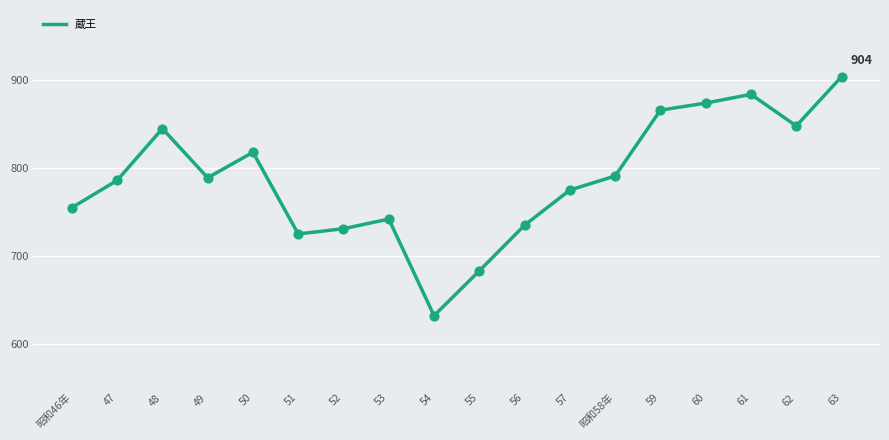

Between 49 and 62, which is larger?

62